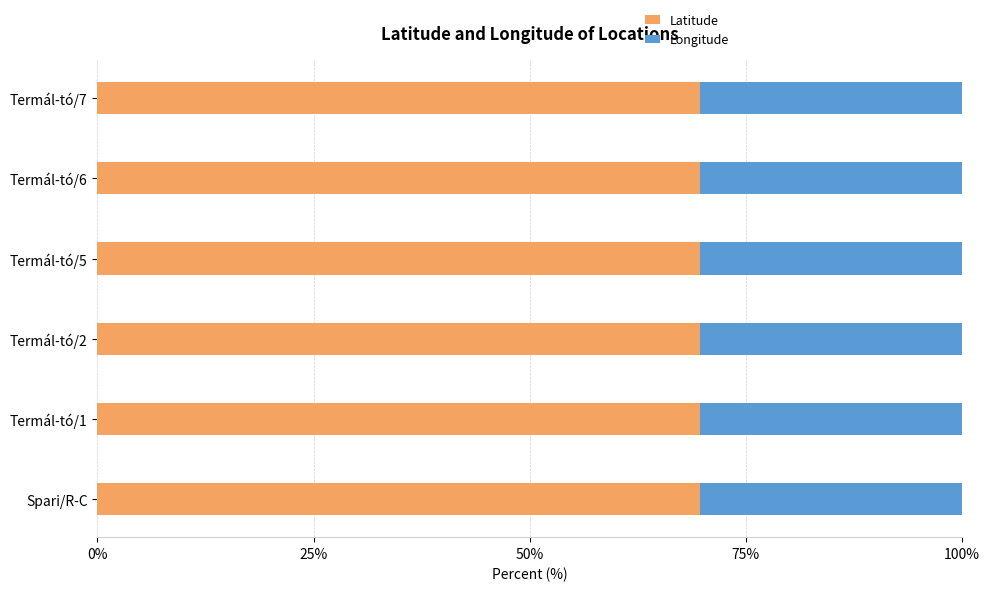

The Latitude series shows 69.7 at Termál-tó/7. True or false?

True